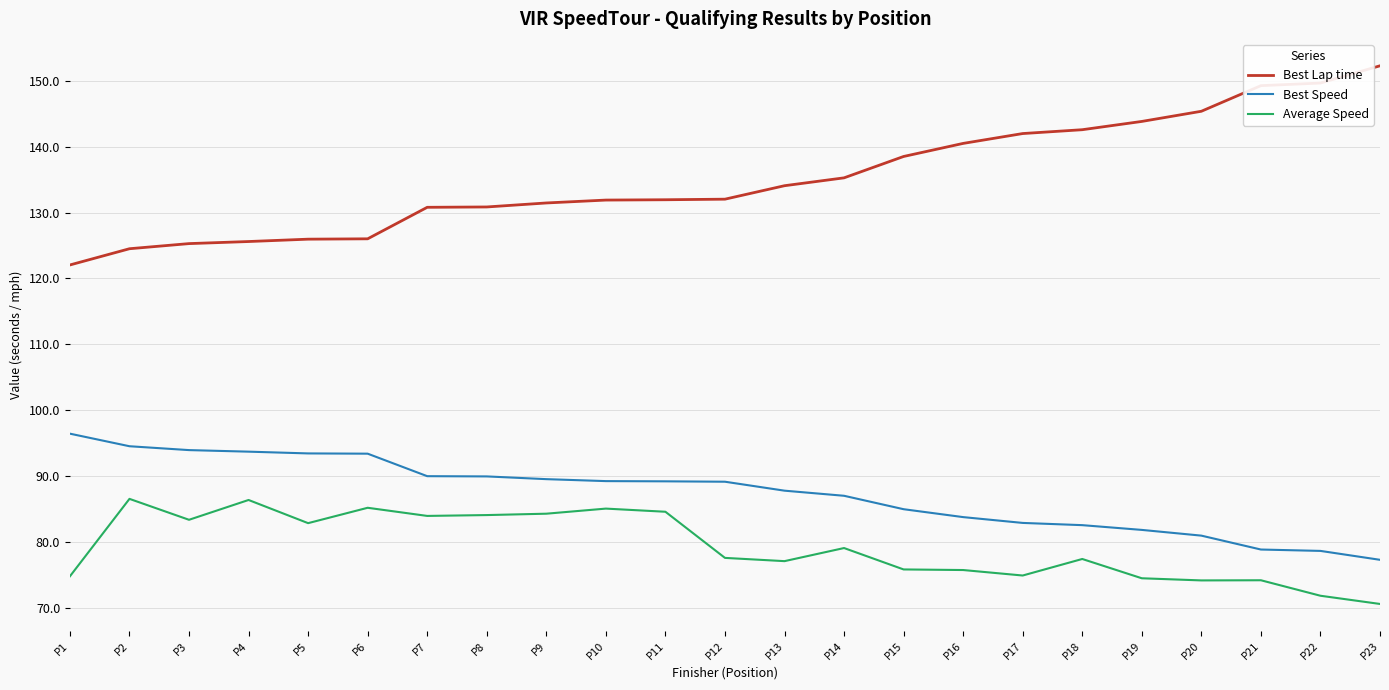

What is the total value across all series at P15?

299.3